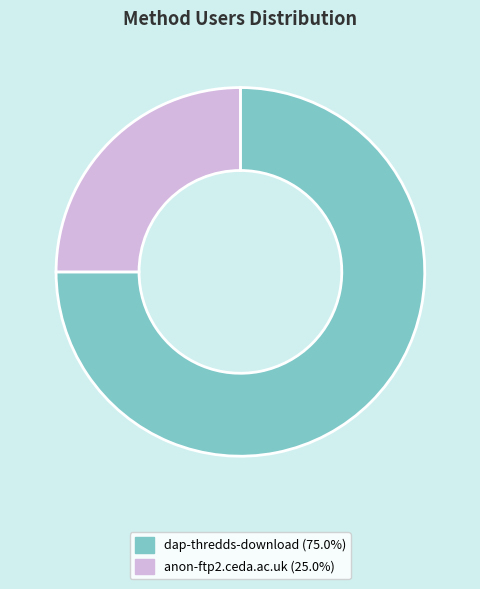

What is the smallest slice in the pie chart?

anon-ftp2.ceda.ac.uk